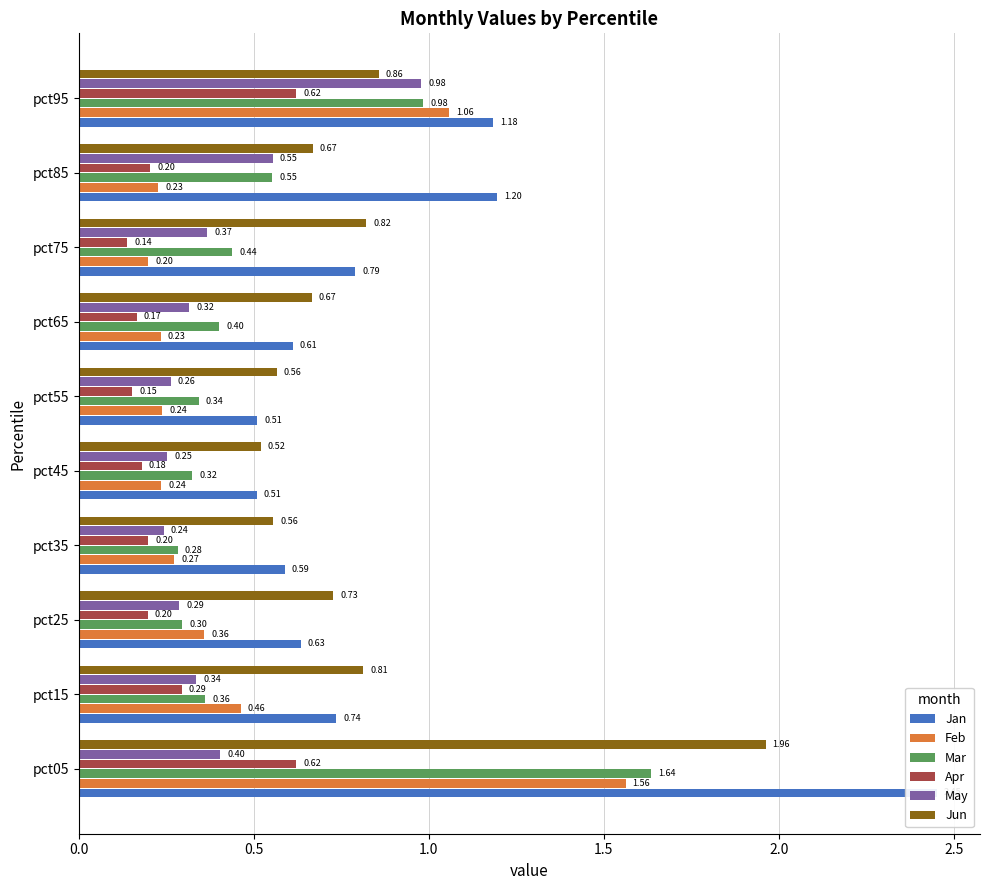

What is the average value of the Mar series?

0.6